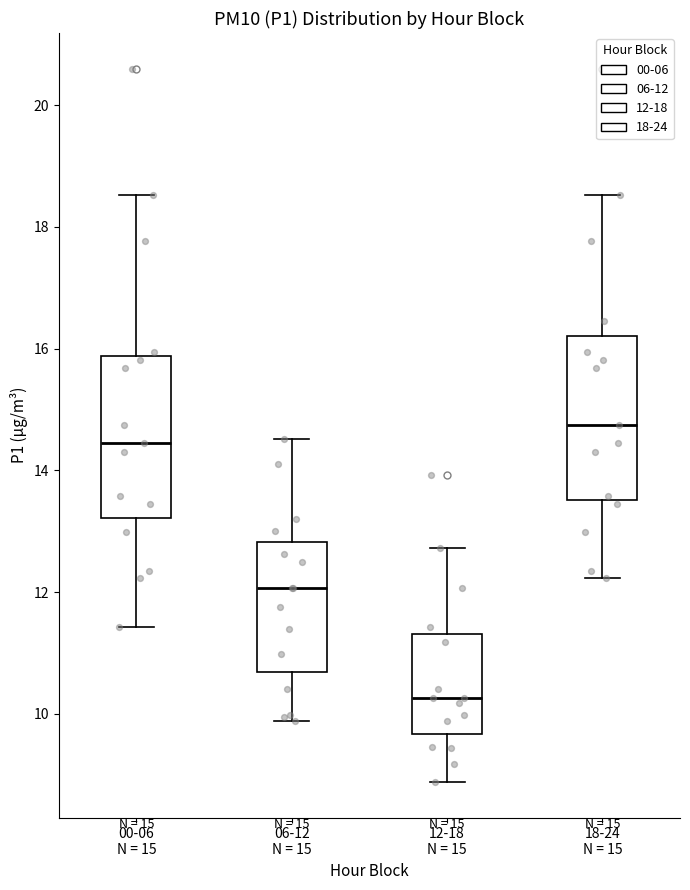

Which box has the lowest median line?

12-18 N = 15